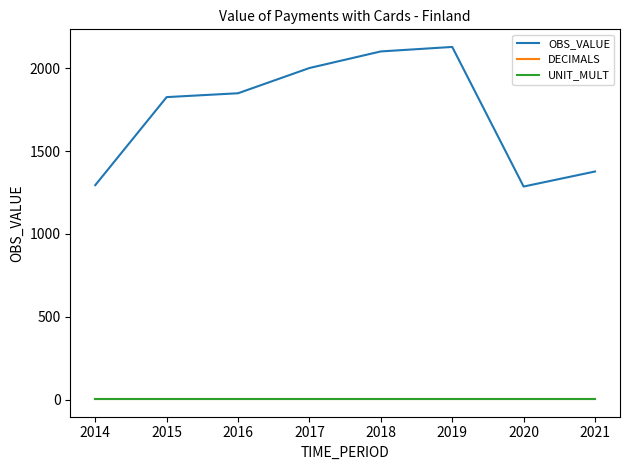

What is the sum of all UNIT_MULT values?

48.0